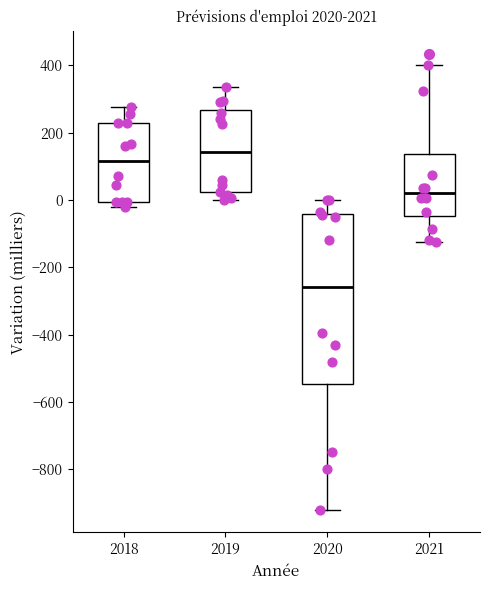

Reading left to right, transcribe this box plot: for each box, give where its median line is, the range the box spans, and where its two whiskers end, as read against the y-axis. The values are not printed on the chart, so give them approximately, as read against the axis.

2018: median 120, box 0 to 240, whiskers -20 to 280
2019: median 140, box 20 to 260, whiskers 0 to 340
2020: median -260, box -540 to -40, whiskers -920 to 0
2021: median 20, box -40 to 140, whiskers -120 to 400